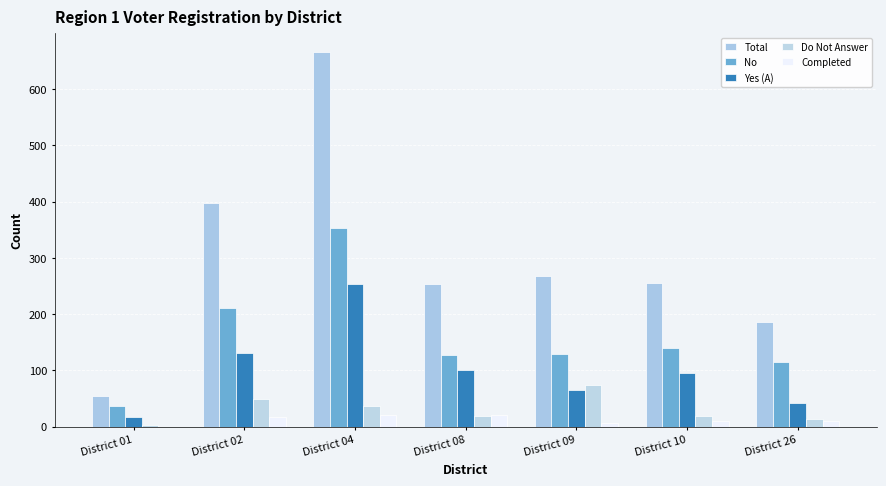

What is the average value of the Yes (A) series?

100